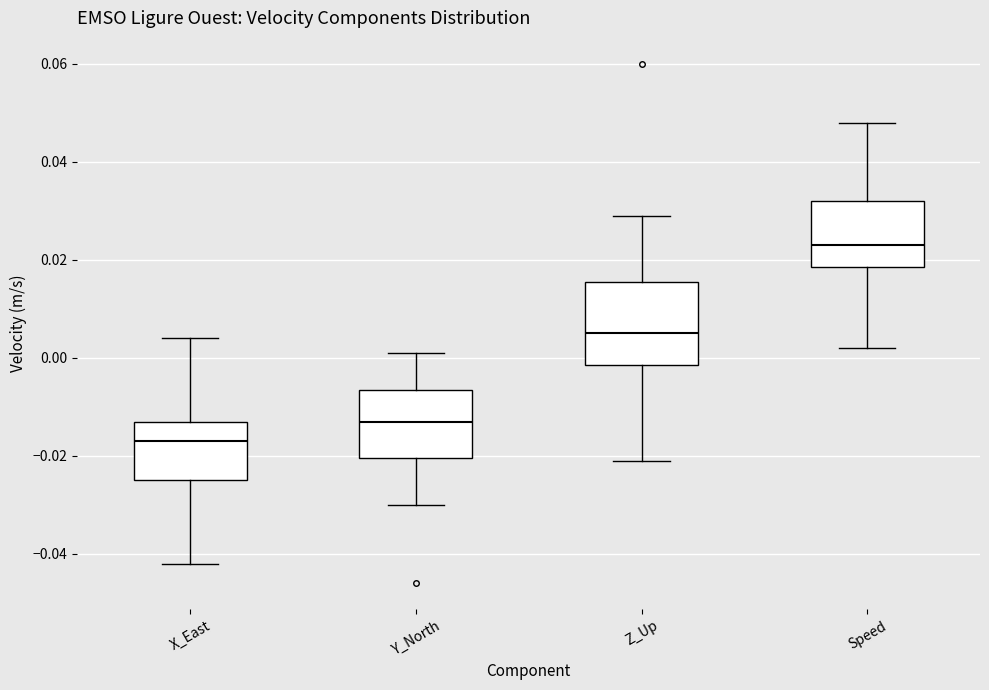

Which box is the tallest, from its lower edge to its upper edge?

Z_Up